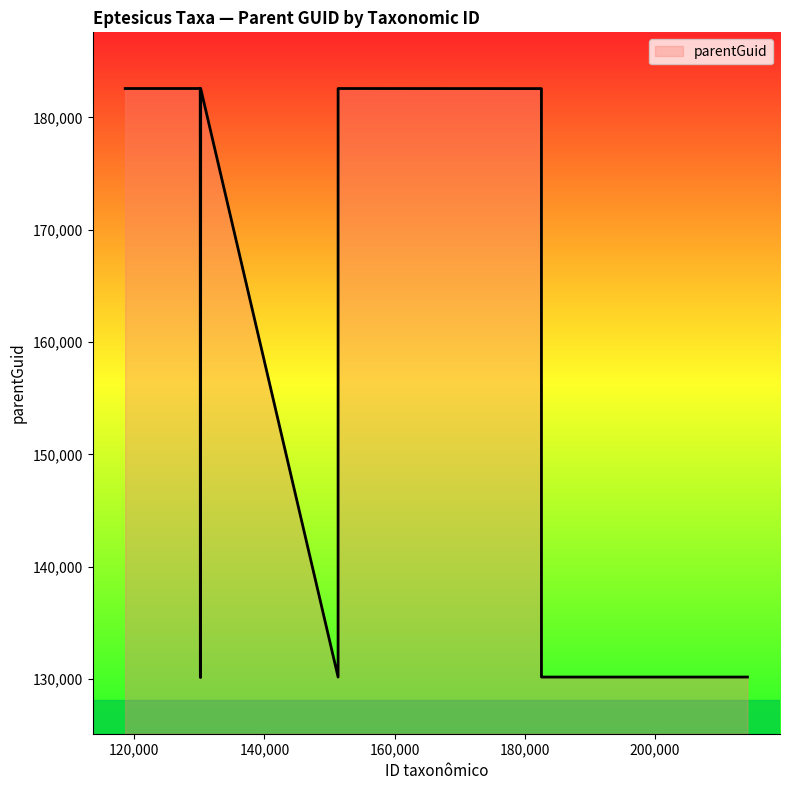

What is the minimum value shown in the chart?

130143